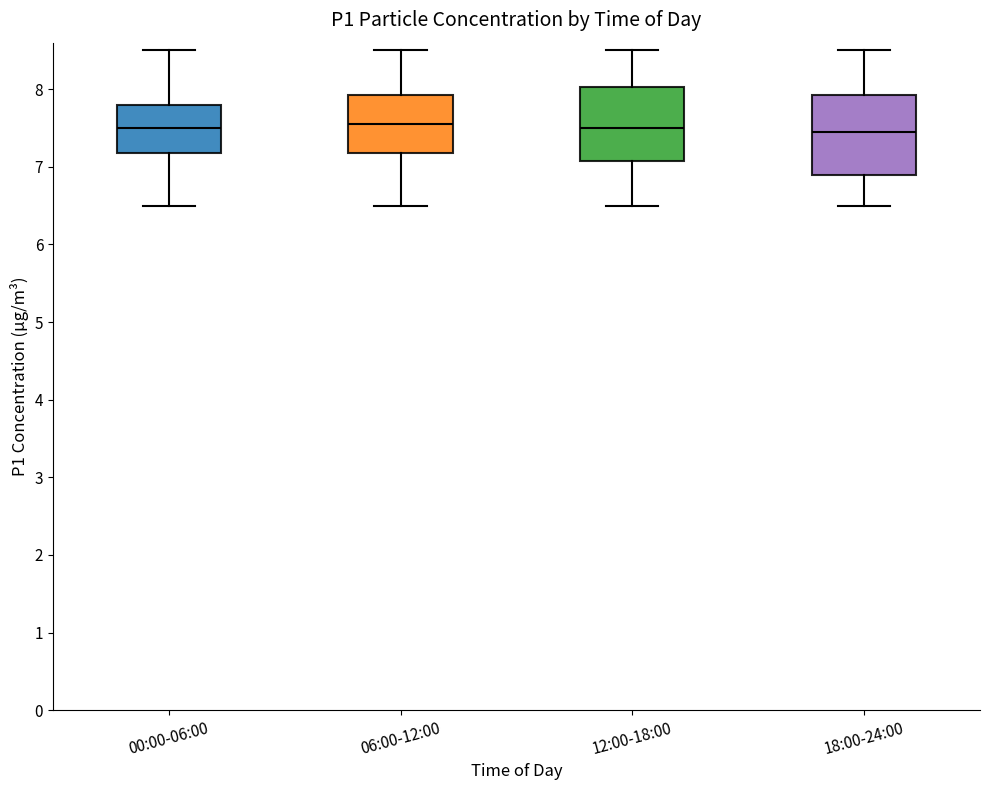

Reading left to right, read every box against the y-axis: the position of its median line, the range the box covers, and the ends of its whiskers. The values are not printed on the chart, so give them approximately, as read against the axis.

00:00-06:00: median 7.5, box 7.2 to 7.8, whiskers 6.5 to 8.5
06:00-12:00: median 7.6, box 7.2 to 7.9, whiskers 6.5 to 8.5
12:00-18:00: median 7.5, box 7.1 to 8.0, whiskers 6.5 to 8.5
18:00-24:00: median 7.5, box 6.9 to 7.9, whiskers 6.5 to 8.5